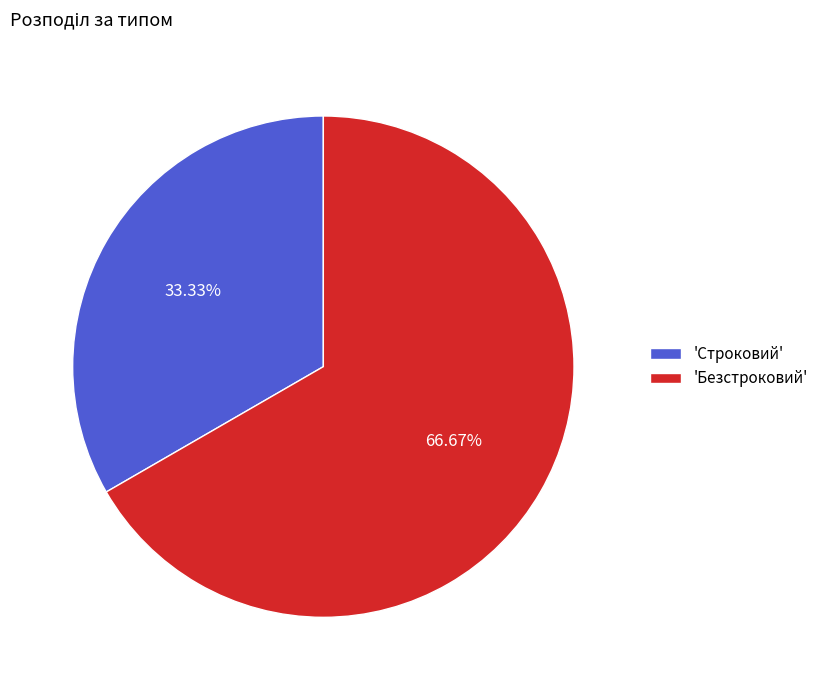

Does 'Безстроковий' account for over 50% of the chart?

Yes